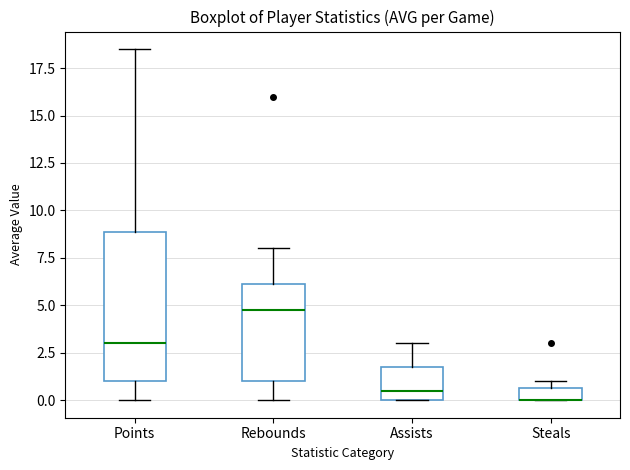

Which box is the tallest, from its lower edge to its upper edge?

Points